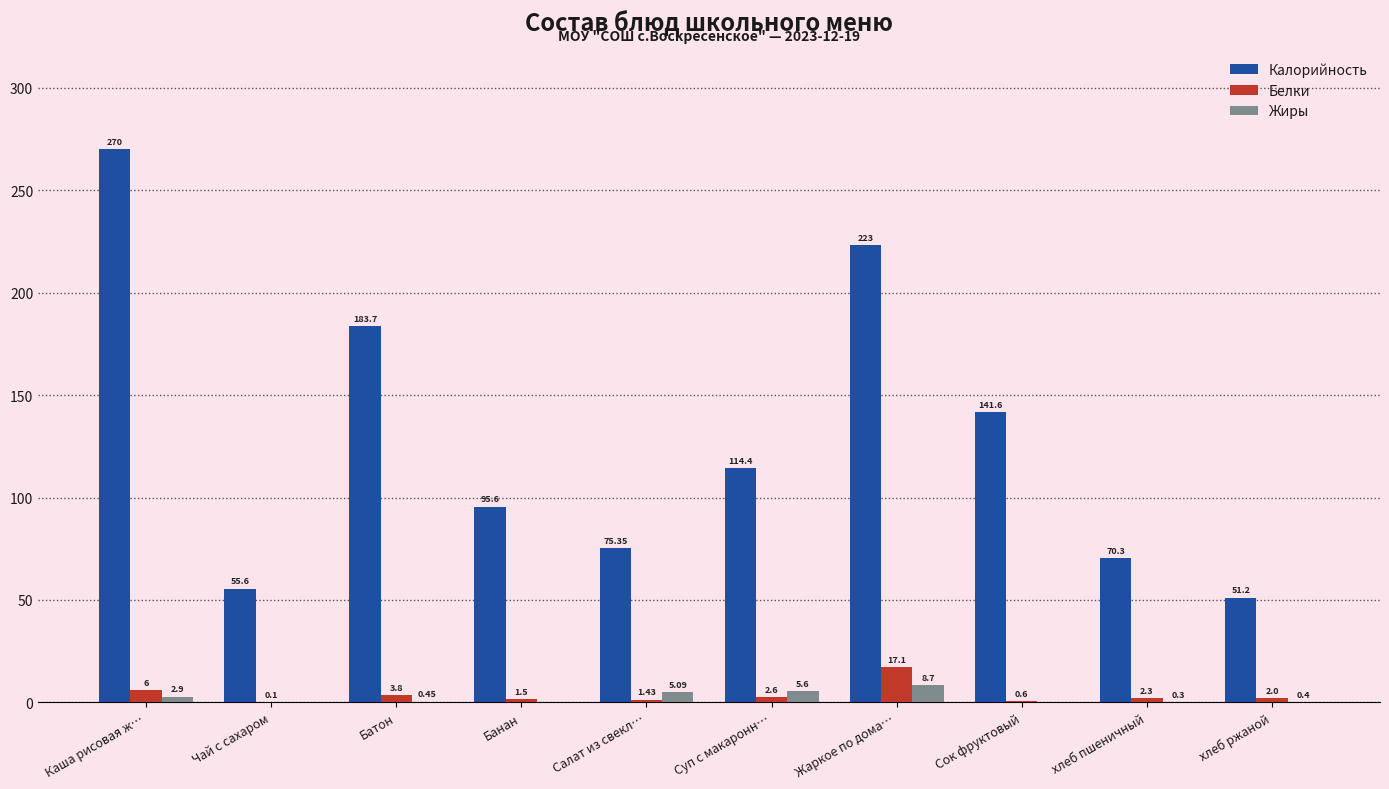

Where is Калорийность nearest to the value 160?

Сок фруктовый